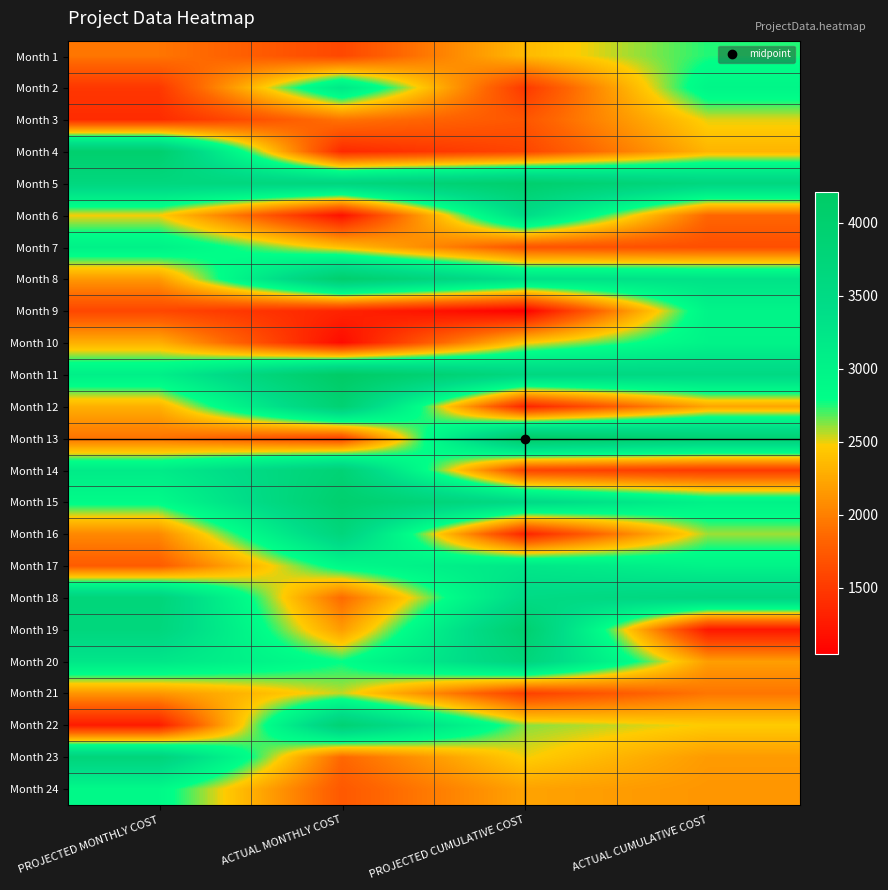

What is the maximum value shown in the chart?

4210